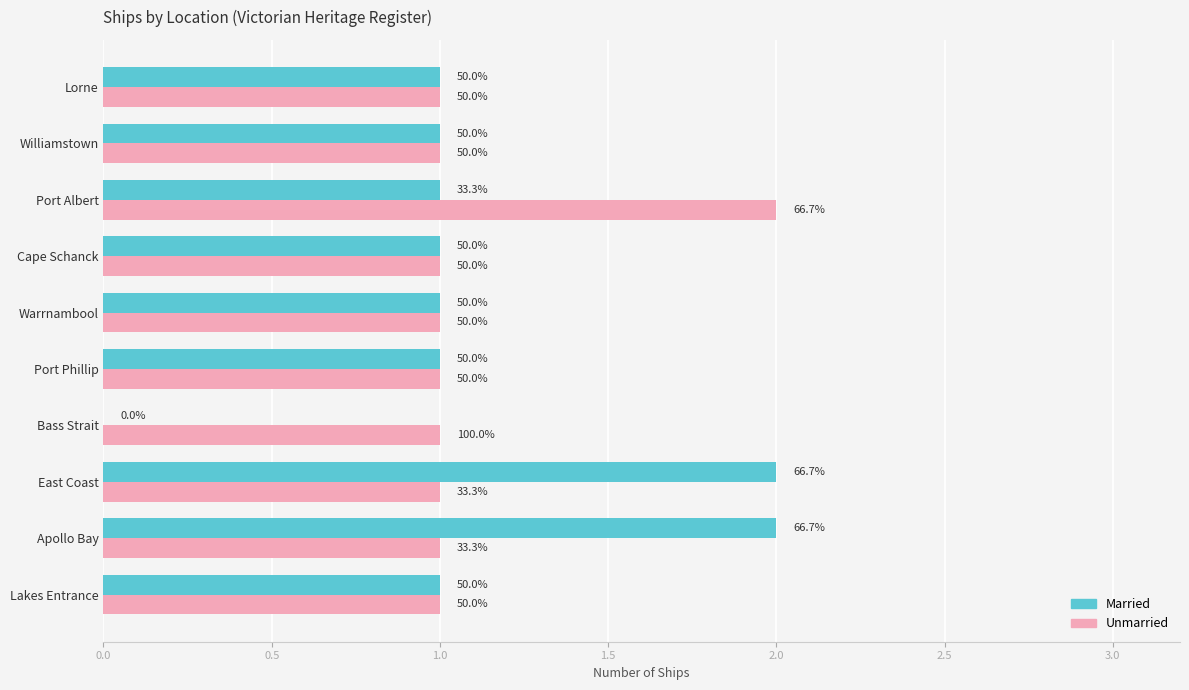

What is the highest value of the Unmarried series?

2